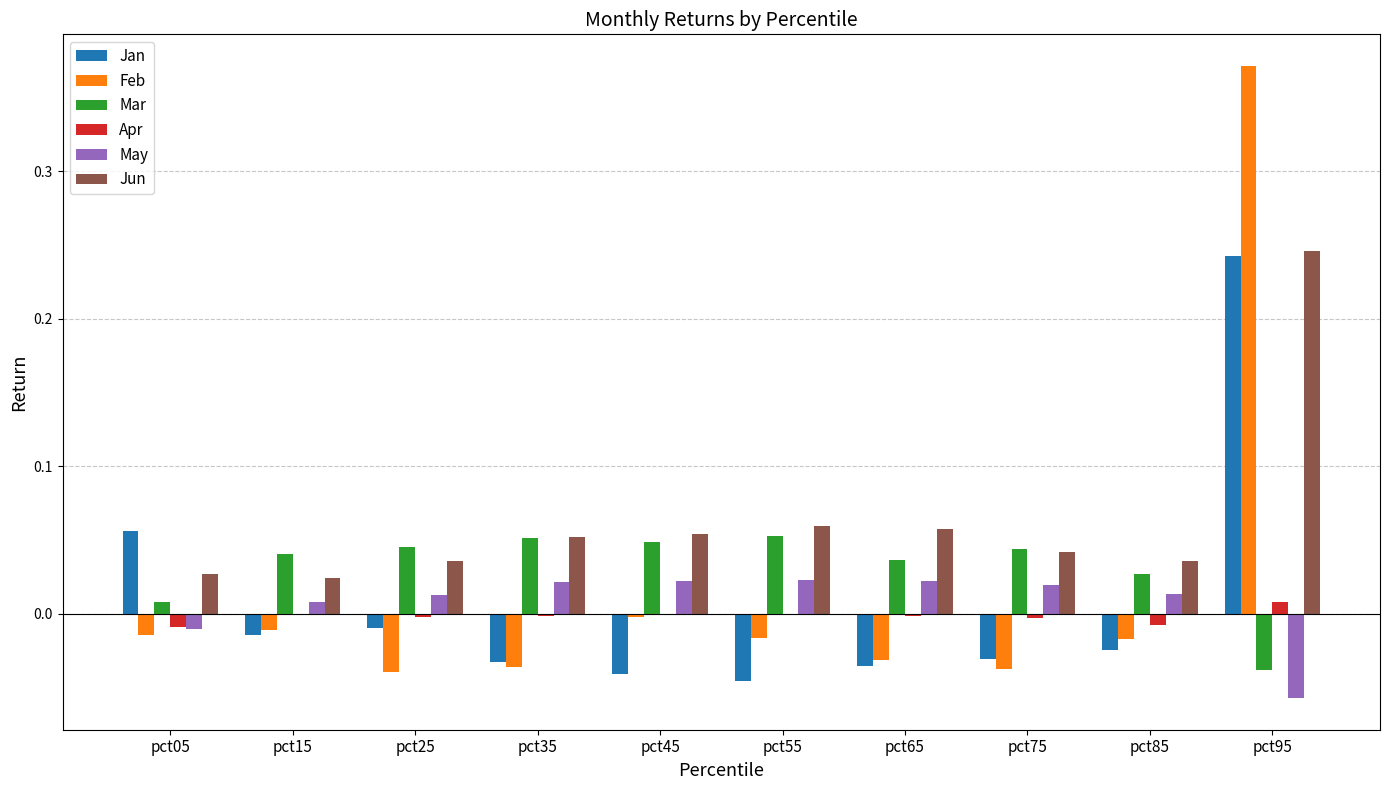

Between pct75 and pct95, which series saw the biggest shift?

Feb